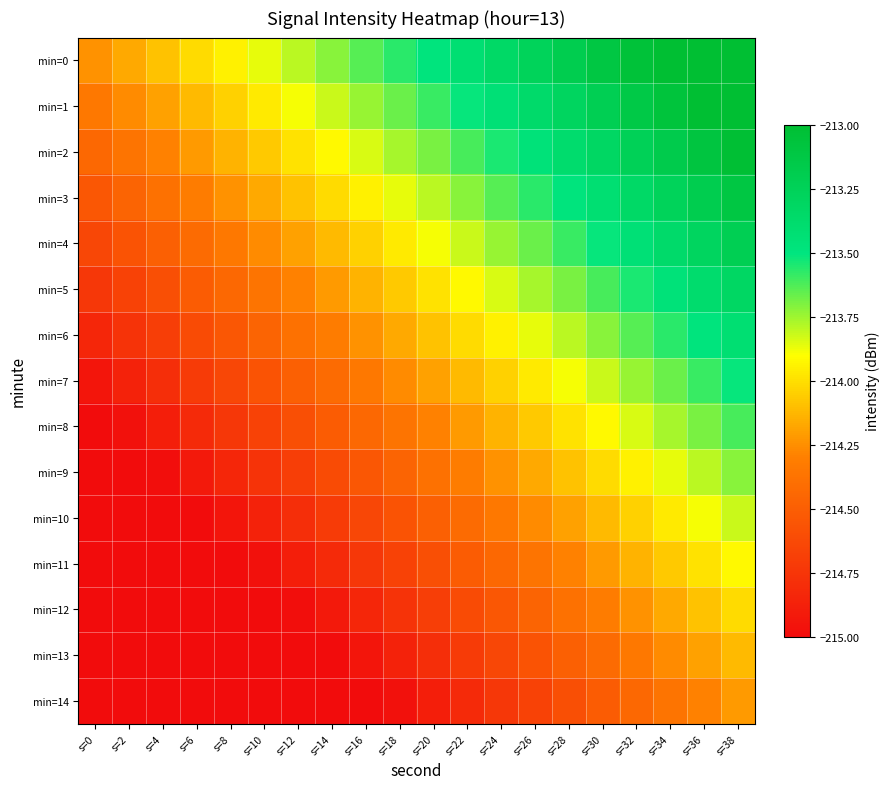

What is the difference between the highest and lowest values at s=22?

1.4